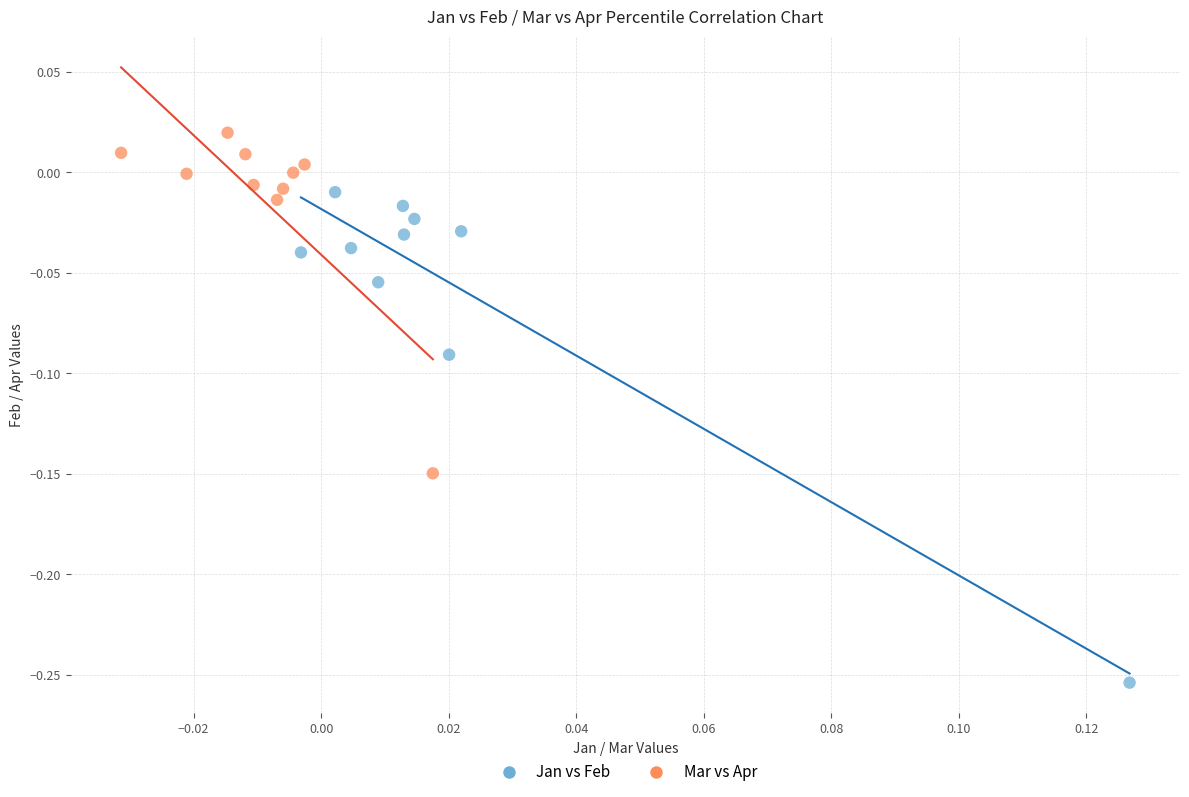

Which series reaches the maximum Y coordinate?

Mar vs Apr